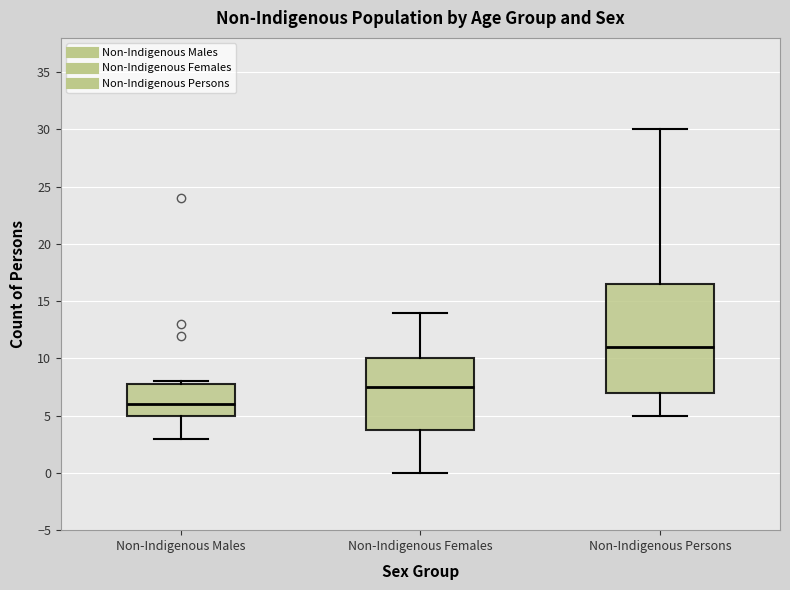

Where does the lower whisker of the box for Non-Indigenous Males end on the y-axis? The values are not printed on the chart, so give them approximately, as read against the axis.

3.0